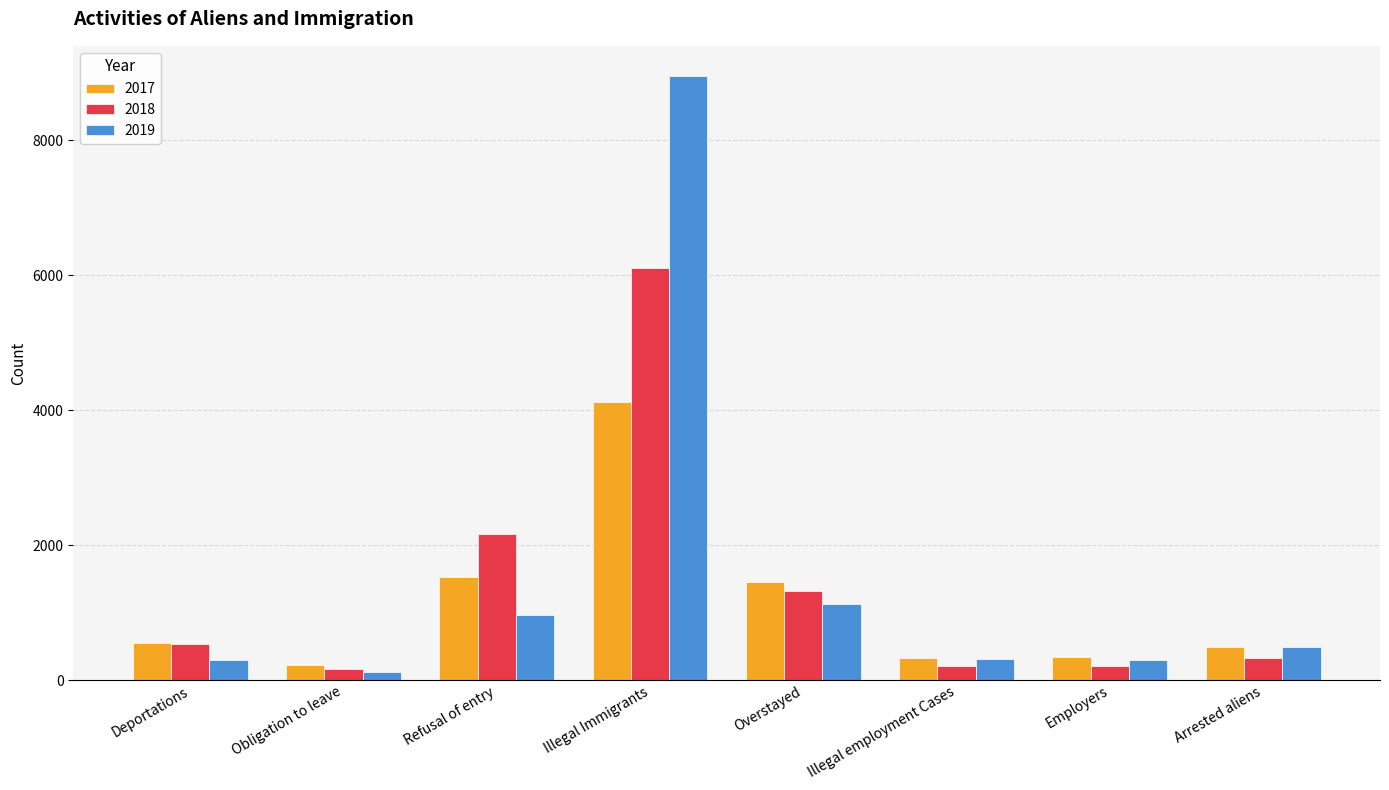

Is it true that 2017 equals 1456 at Overstayed?

True